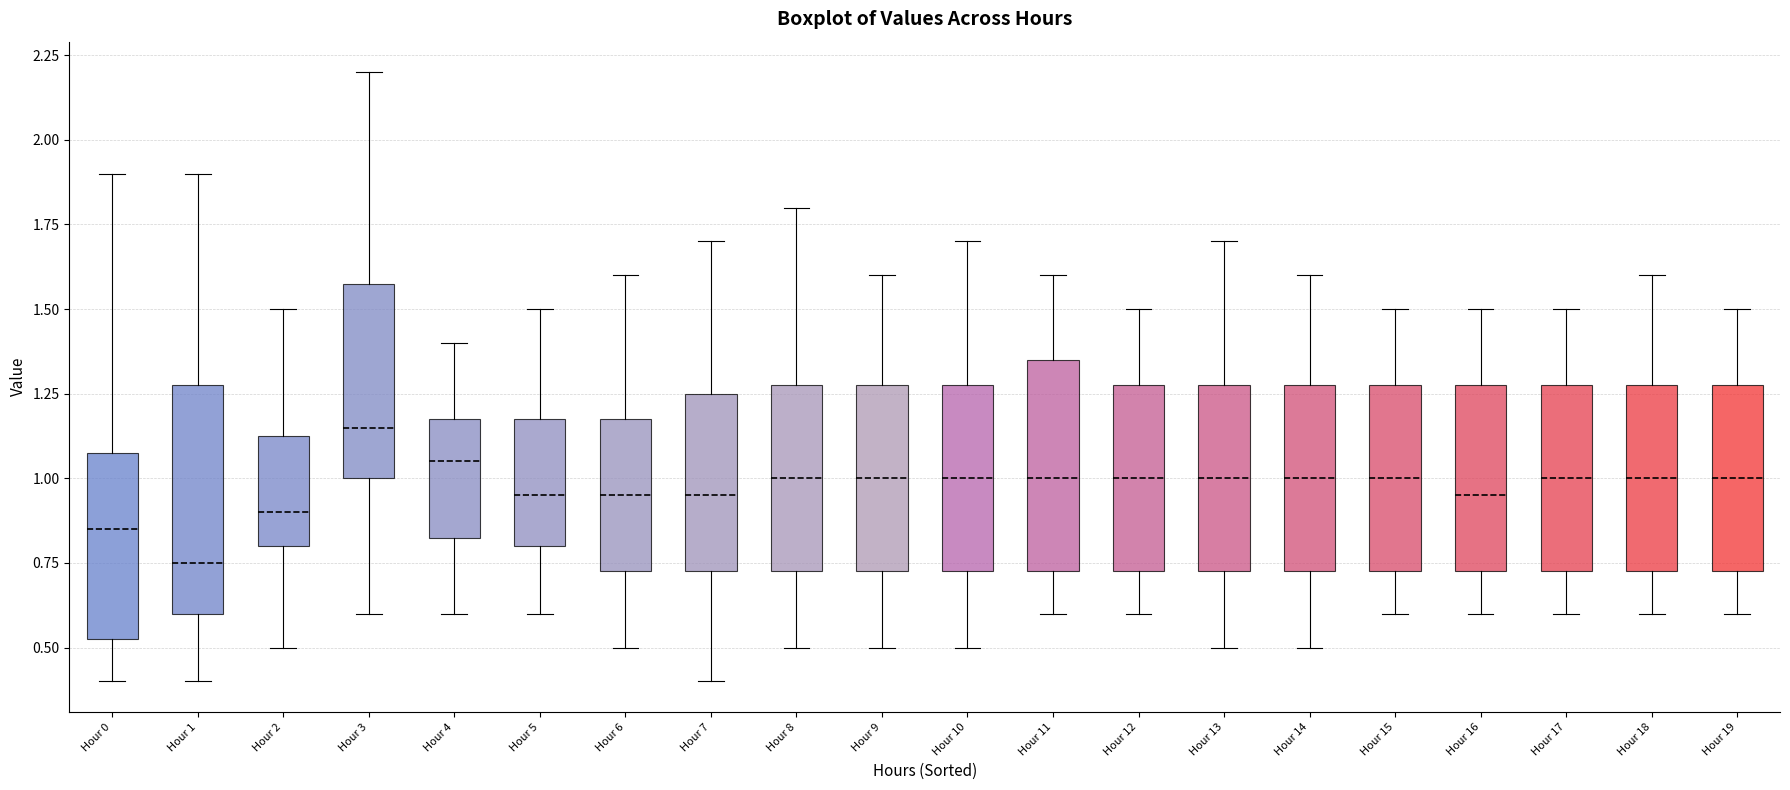

Reading left to right, transcribe this box plot: for each box, give where its median line is, the range the box spans, and where its two whiskers end, as read against the y-axis. The values are not printed on the chart, so give them approximately, as read against the axis.

Hour 0: median 0.85, box 0.55 to 1.10, whiskers 0.40 to 1.90
Hour 1: median 0.75, box 0.60 to 1.30, whiskers 0.40 to 1.90
Hour 2: median 0.90, box 0.80 to 1.15, whiskers 0.50 to 1.50
Hour 3: median 1.15, box 1.00 to 1.60, whiskers 0.60 to 2.20
Hour 4: median 1.05, box 0.85 to 1.20, whiskers 0.60 to 1.40
Hour 5: median 0.95, box 0.80 to 1.20, whiskers 0.60 to 1.50
Hour 6: median 0.95, box 0.75 to 1.20, whiskers 0.50 to 1.60
Hour 7: median 0.95, box 0.75 to 1.25, whiskers 0.40 to 1.70
Hour 8: median 1.00, box 0.75 to 1.30, whiskers 0.50 to 1.80
Hour 9: median 1.00, box 0.75 to 1.30, whiskers 0.50 to 1.60
Hour 10: median 1.00, box 0.75 to 1.30, whiskers 0.50 to 1.70
Hour 11: median 1.00, box 0.75 to 1.35, whiskers 0.60 to 1.60
Hour 12: median 1.00, box 0.75 to 1.30, whiskers 0.60 to 1.50
Hour 13: median 1.00, box 0.75 to 1.30, whiskers 0.50 to 1.70
Hour 14: median 1.00, box 0.75 to 1.30, whiskers 0.50 to 1.60
Hour 15: median 1.00, box 0.75 to 1.30, whiskers 0.60 to 1.50
Hour 16: median 0.95, box 0.75 to 1.30, whiskers 0.60 to 1.50
Hour 17: median 1.00, box 0.75 to 1.30, whiskers 0.60 to 1.50
Hour 18: median 1.00, box 0.75 to 1.30, whiskers 0.60 to 1.60
Hour 19: median 1.00, box 0.75 to 1.30, whiskers 0.60 to 1.50